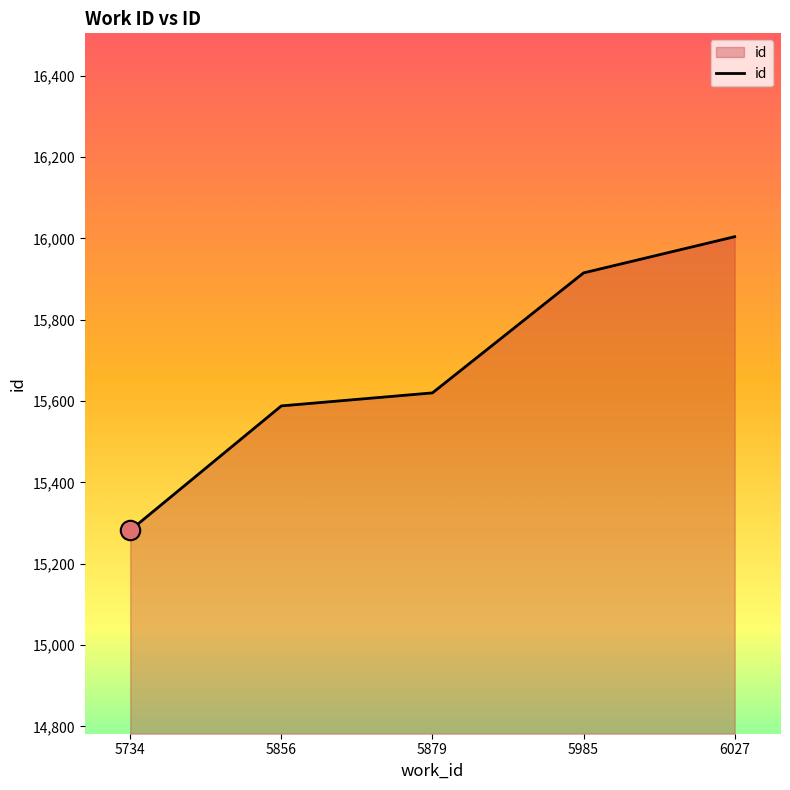

Reading left to right, extract all data points from this chart.

5734=15282	5856=15588	5879=15620	5985=15915	6027=16004